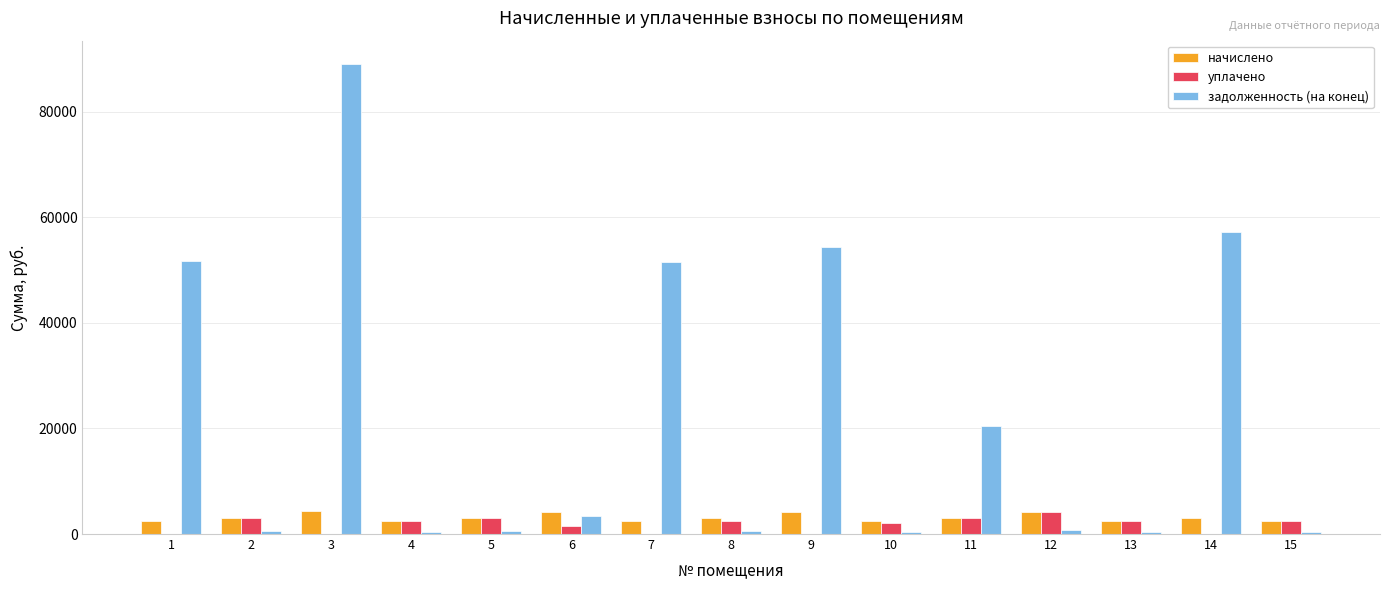

How many categories are shown in the chart?

15